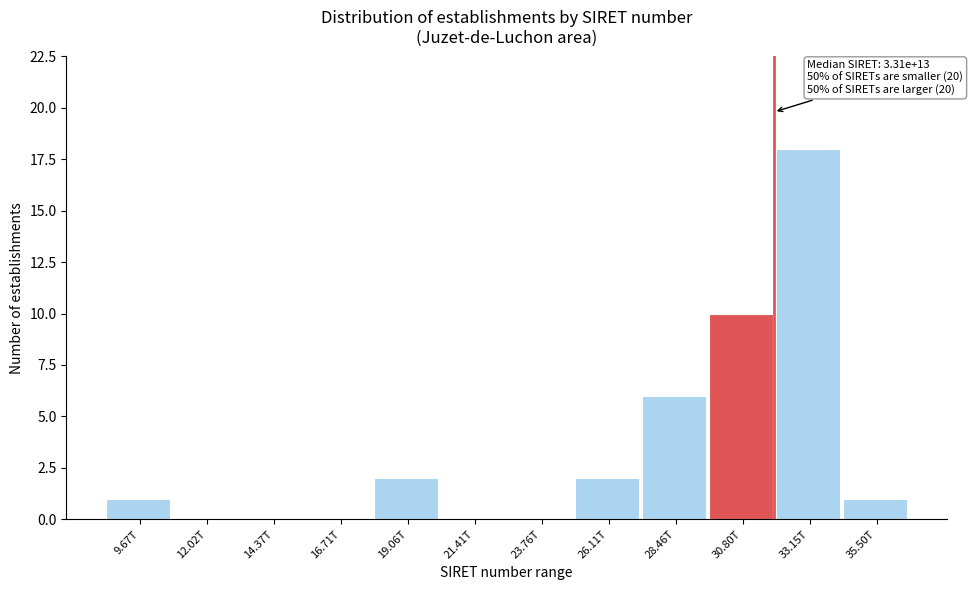

Reading left to right, what are all the values shown in this chart?

9.67T=1	12.02T=0	14.37T=0	16.71T=0	19.06T=2	21.41T=0	23.76T=0	26.11T=2	28.46T=6	30.80T=10	33.15T=18	35.50T=1